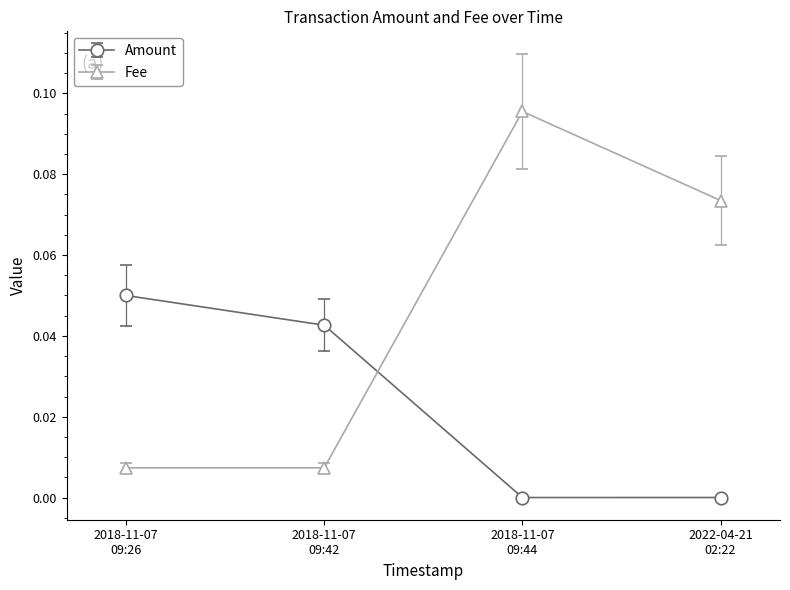

How many intersections are there between Fee and Amount?

1